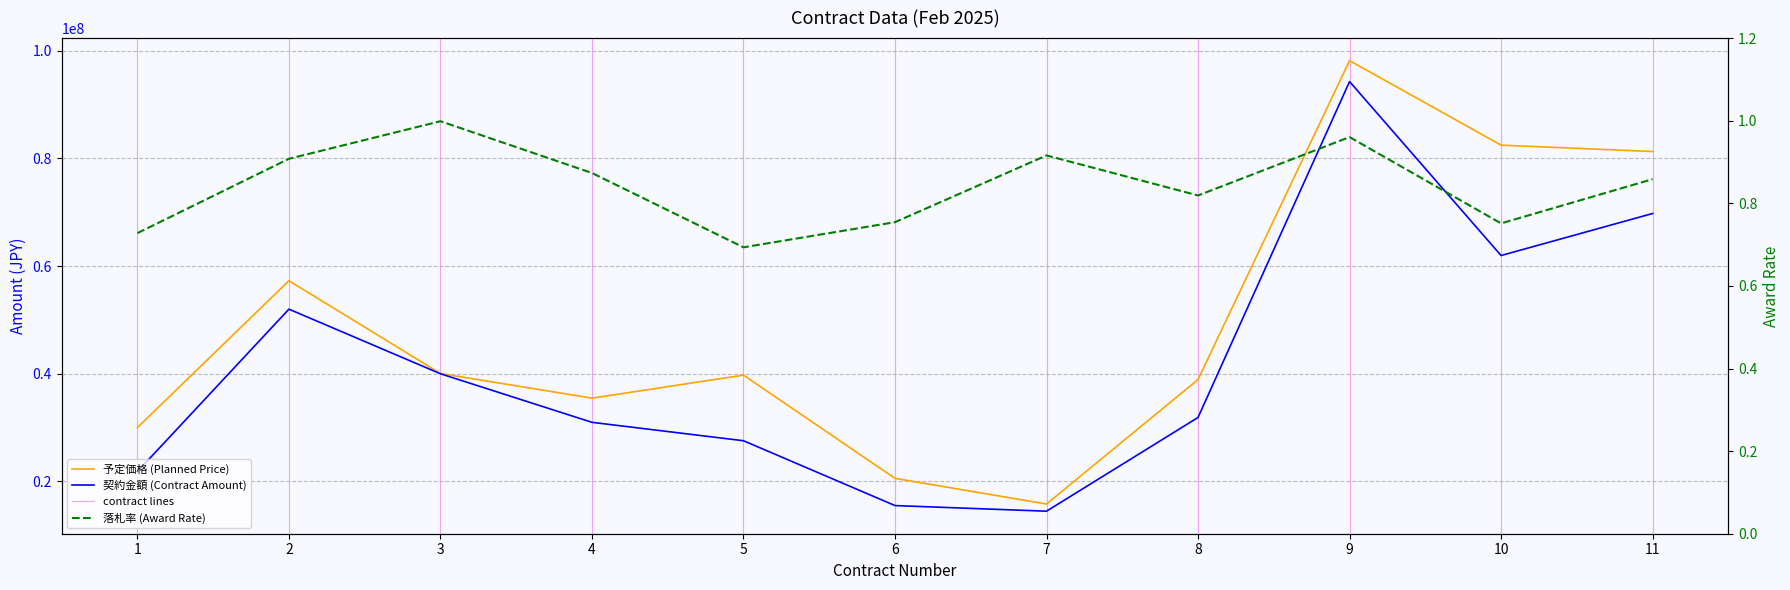

How many data points in 予定価格 (Planned Price) are less than 39748500?

5